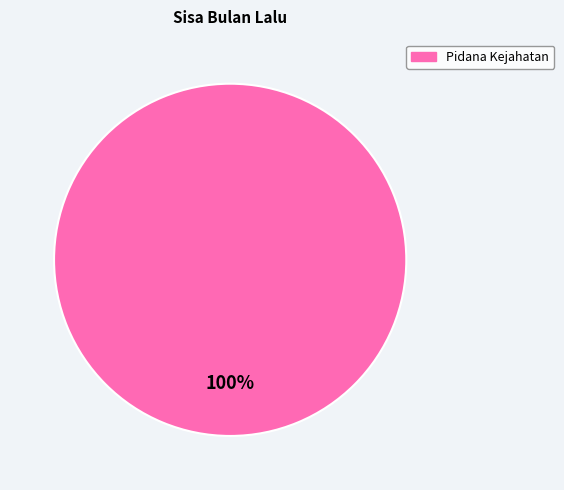

Is it true that Pidana Kejahatan is 93% of the pie?

False